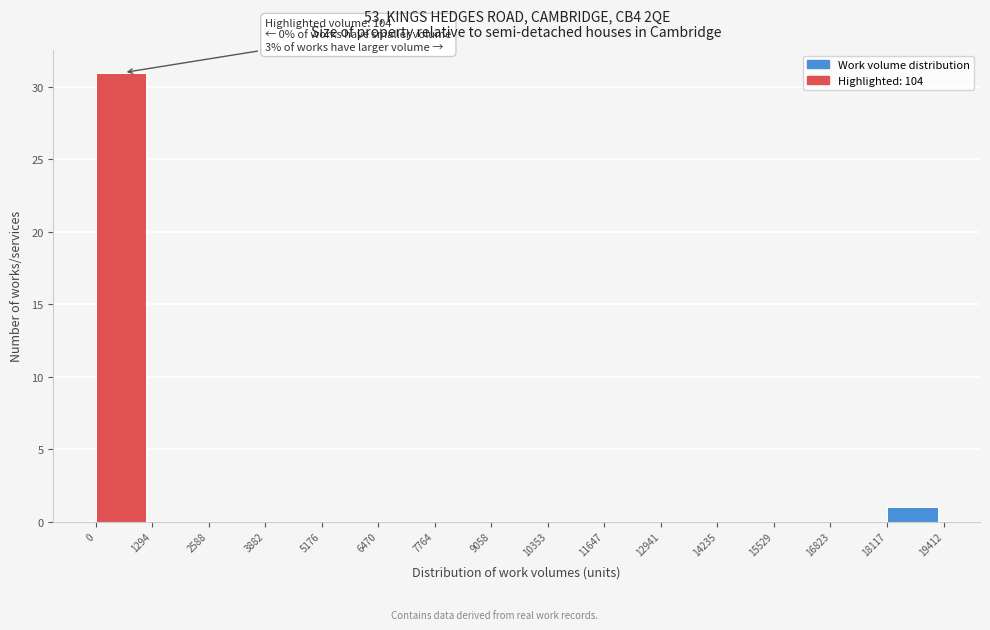

Over which range of the x-axis is the bar tallest?

0 to 1294